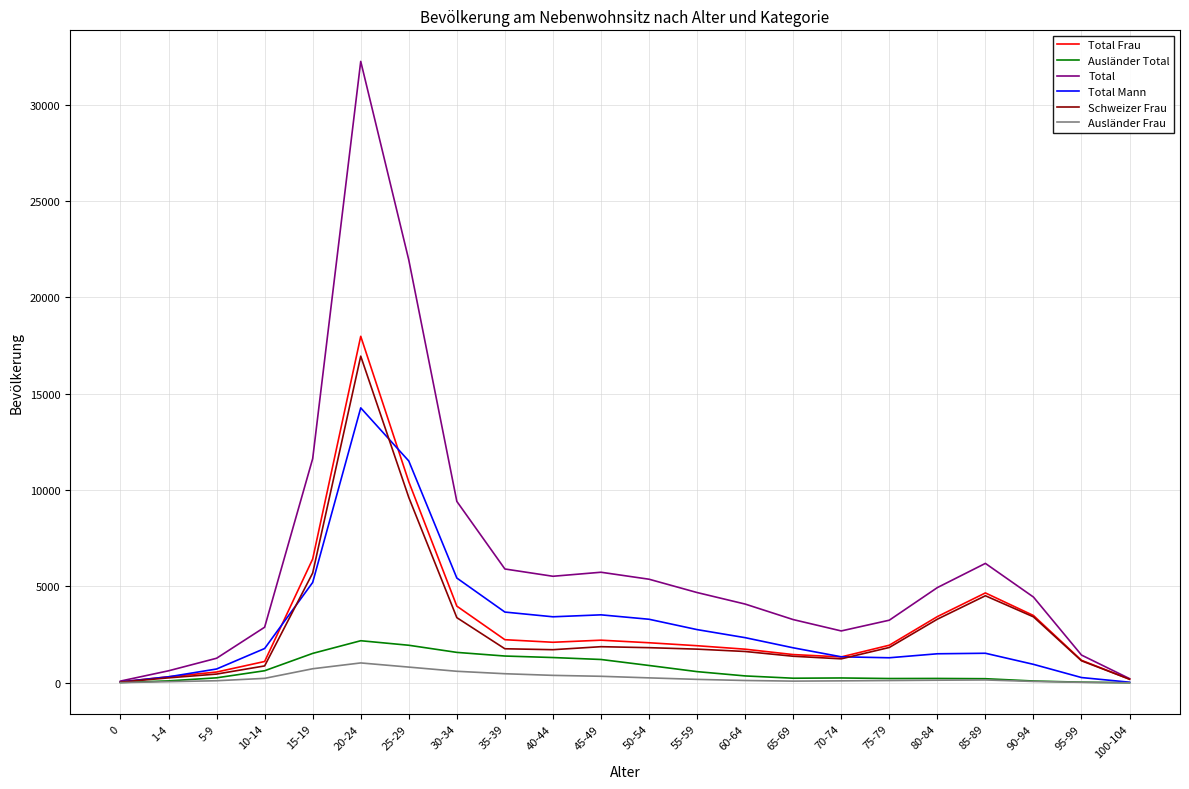

What is the sum of the Ausländer Total values at 55-59 and 85-89?

791